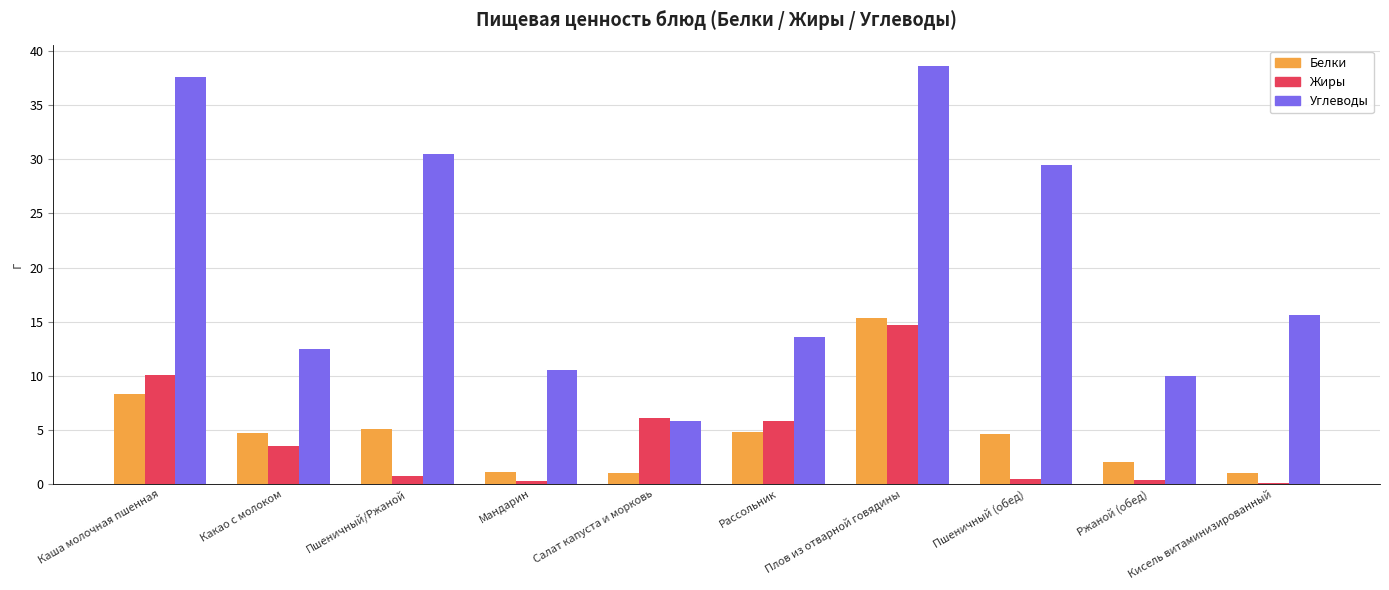

Which label corresponds to the largest value in the chart?

Плов из отварной говядины